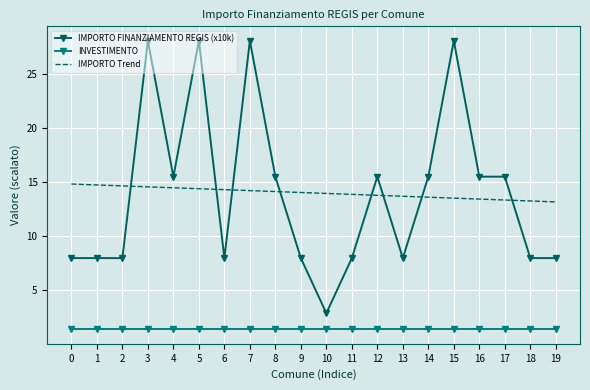

What are all the series names shown in the legend?

IMPORTO FINANZIAMENTO REGIS (x10k), INVESTIMENTO, IMPORTO Trend